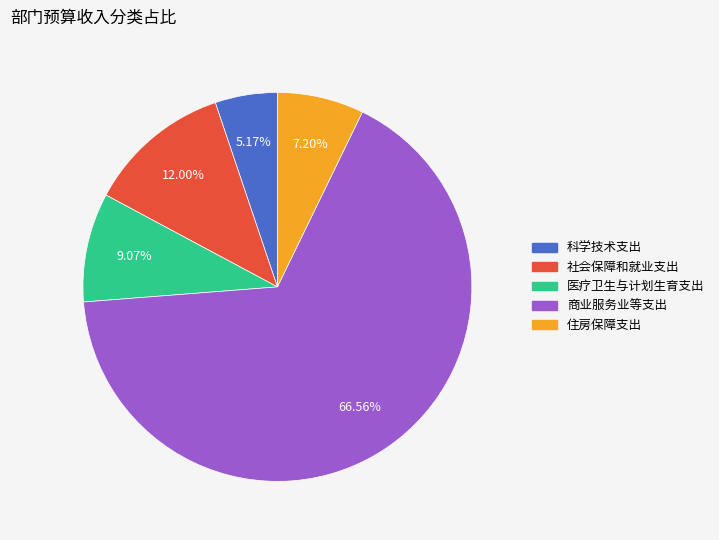

Does 商业服务业等支出 account for over 50% of the chart?

Yes